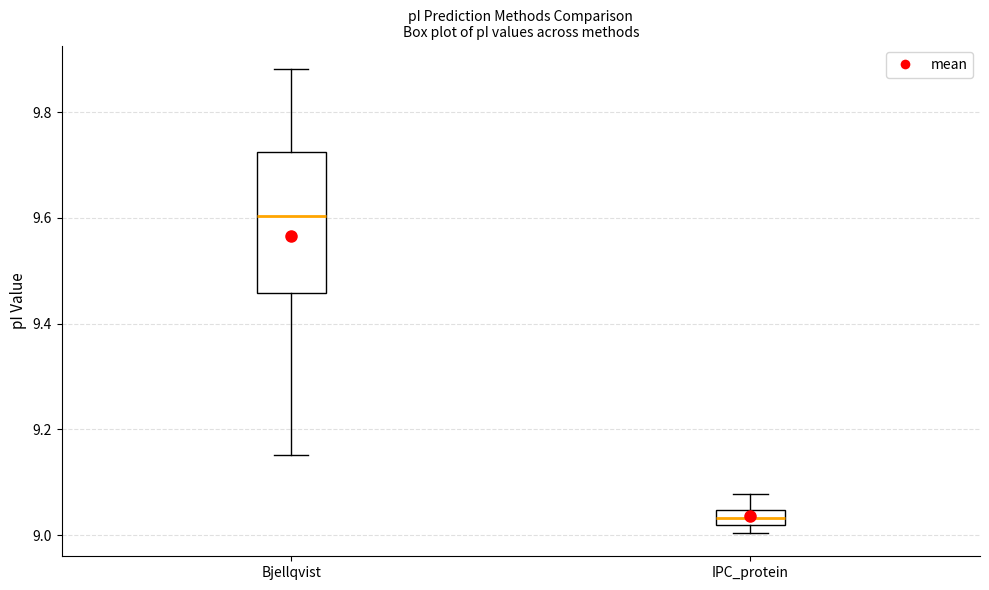

Where does the lower whisker of the box for Bjellqvist end on the y-axis? The values are not printed on the chart, so give them approximately, as read against the axis.

9.16